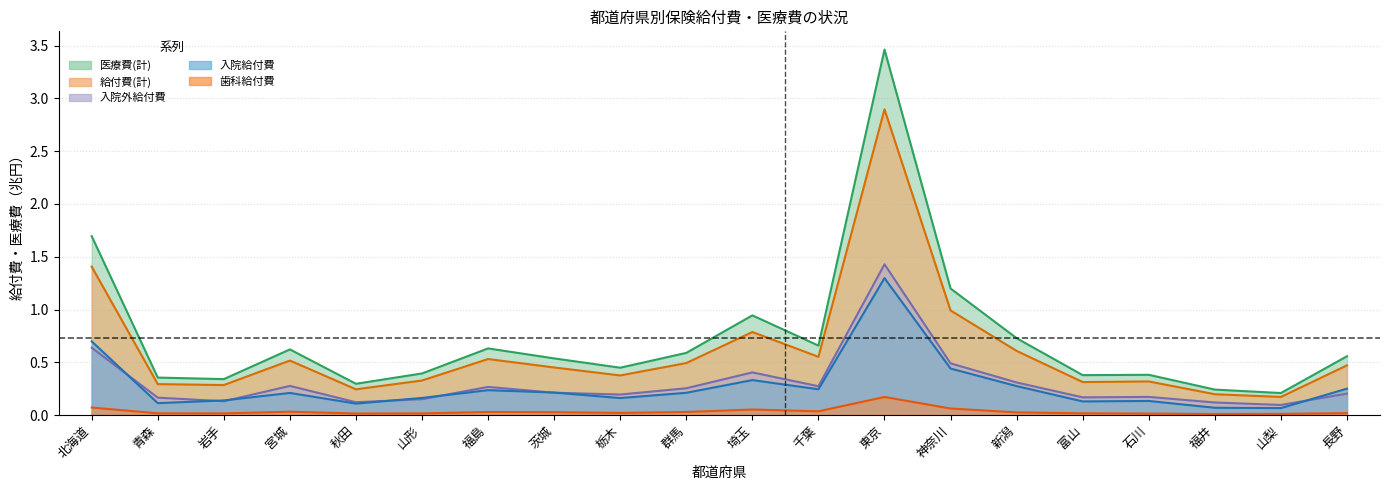

At 青森, list the series in order from largest to smallest.

医療費(計), 給付費(計), 入院外給付費, 入院給付費, 歯科給付費